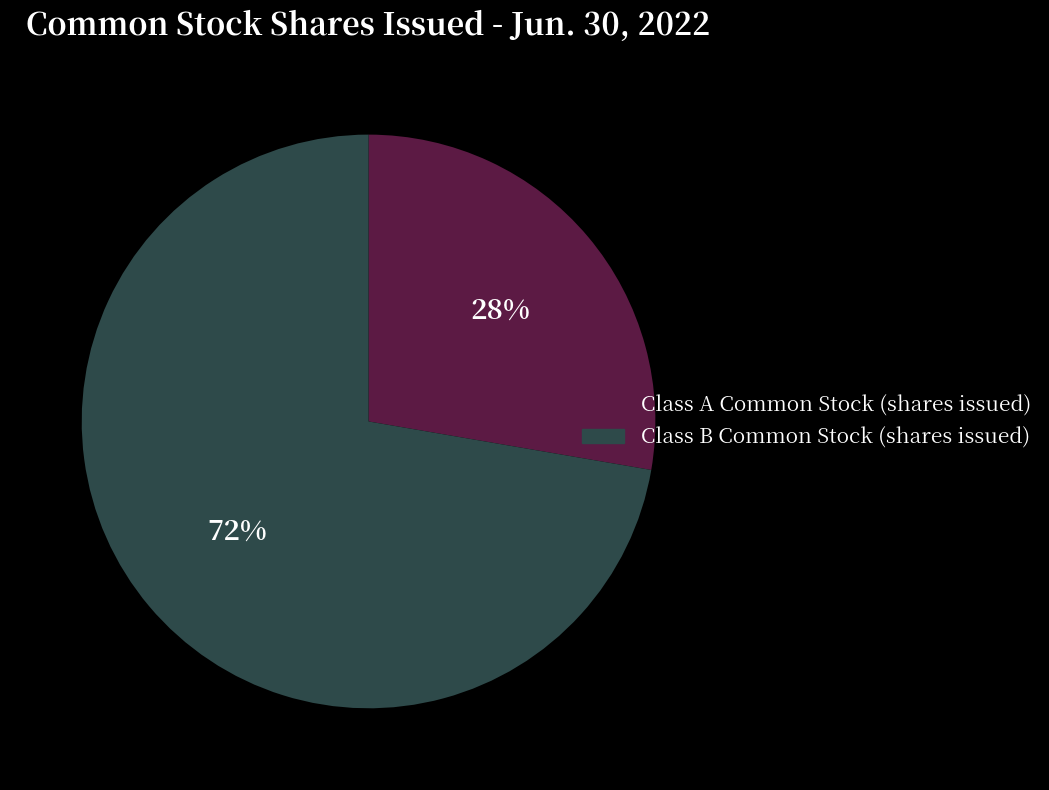

To the nearest percent, what is the average slice percentage?

50%